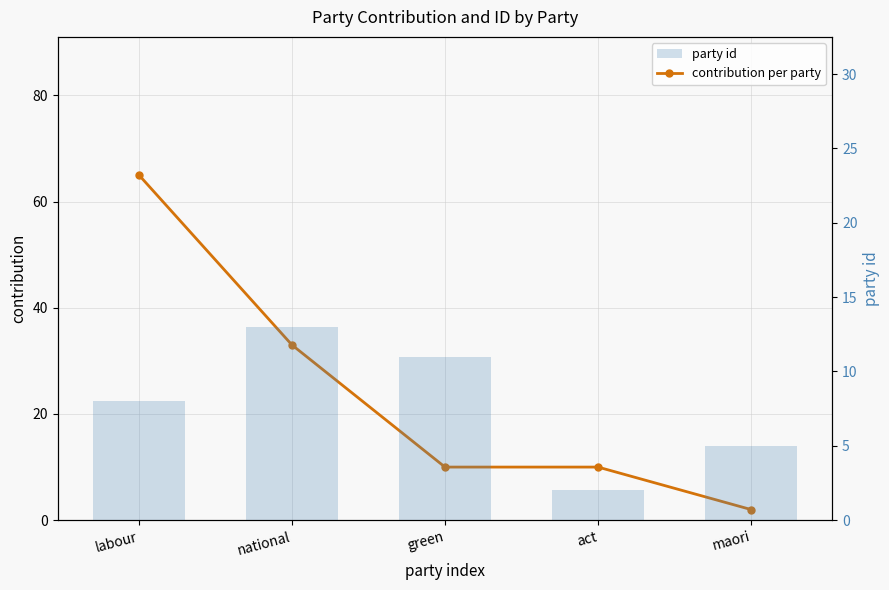

What are all the series names shown in the legend?

contribution per party, party id